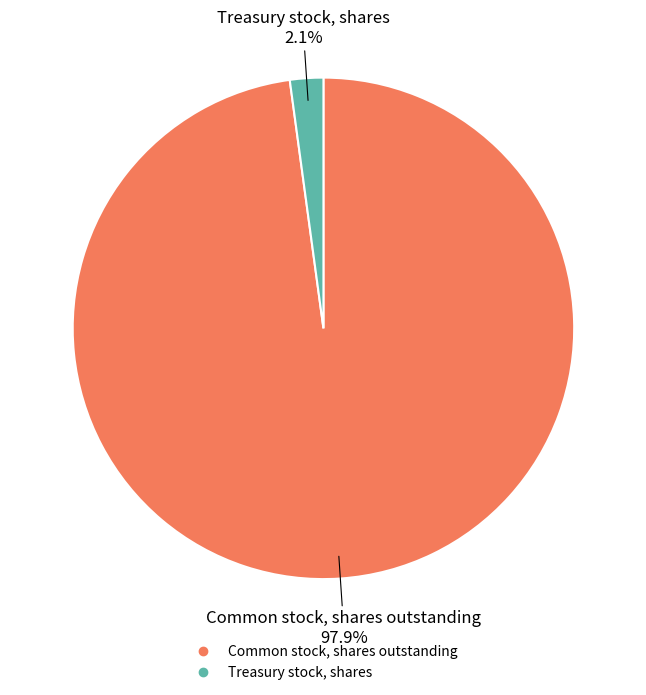

The Treasury stock, shares slice represents 2% of the pie. True or false?

True